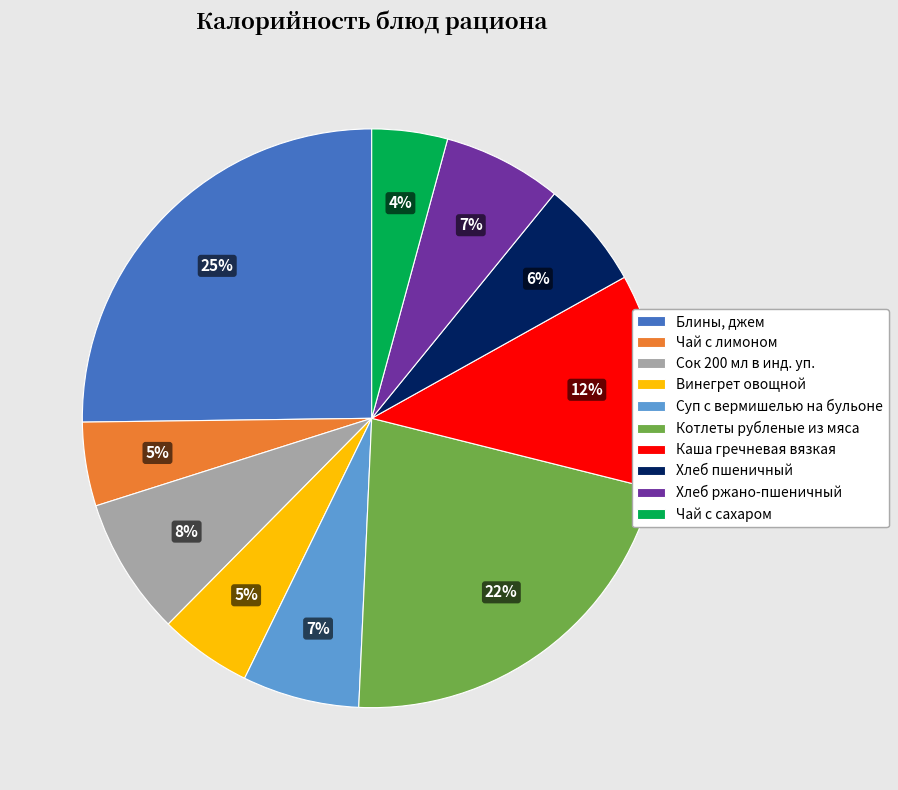

Which has a higher value, Блины, джем or Чай с сахаром?

Блины, джем